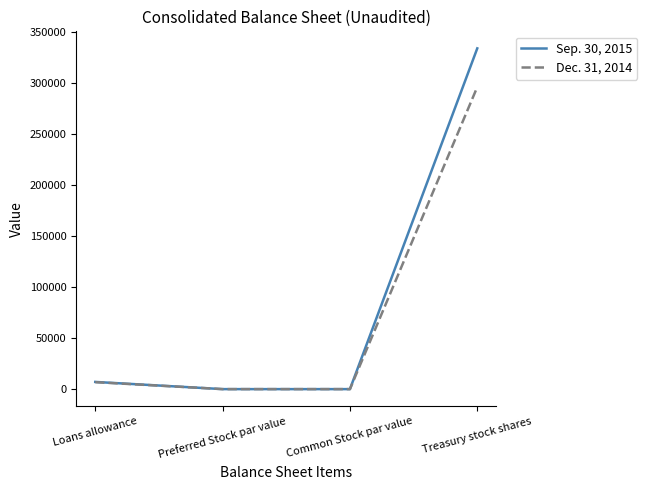

Which series has the widest spread of values?

Sep. 30, 2015